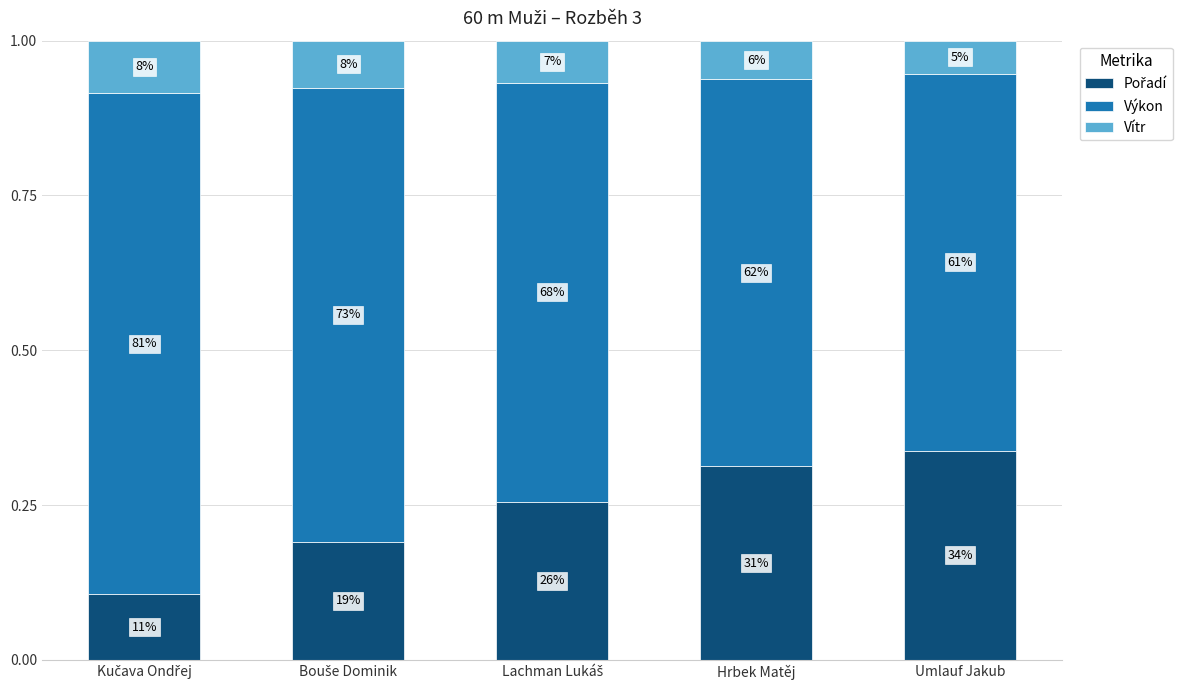

Are the bars grouped side by side (vs. stacked)?

No